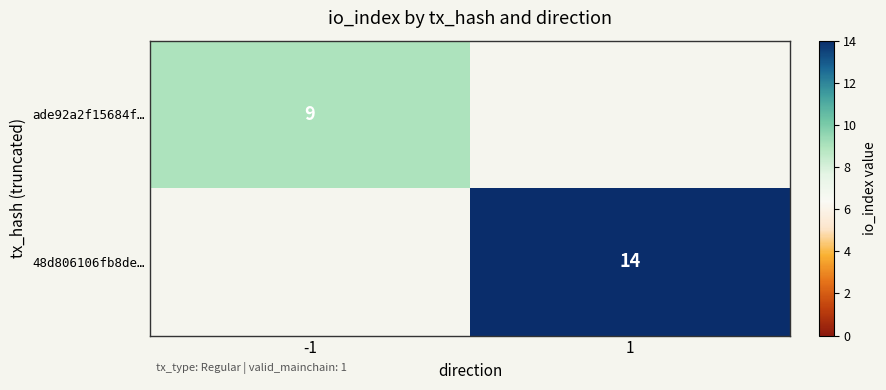

Is the value of 48d806106fb8de… at 1 greater than the value of ade92a2f15684f… at -1?

Yes